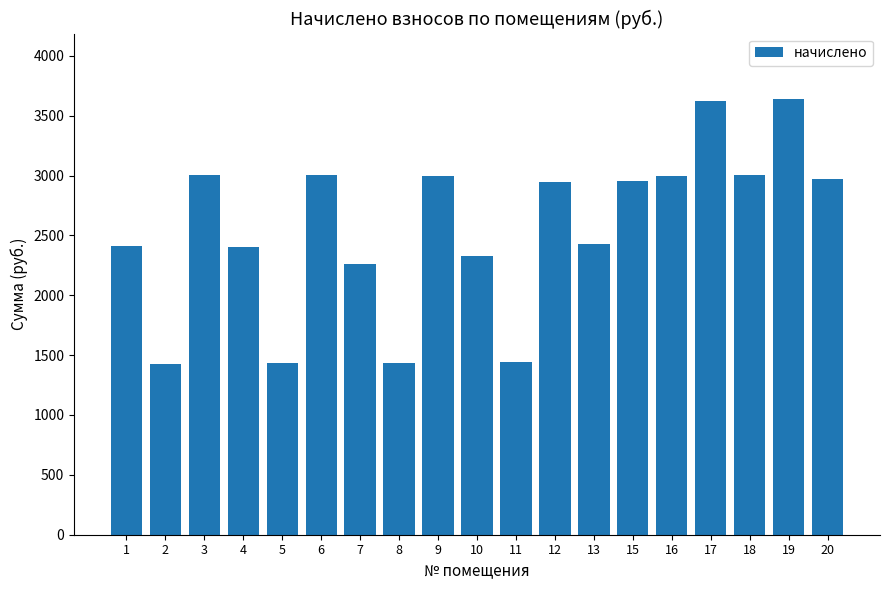

What is the greatest value displayed?

3639.5